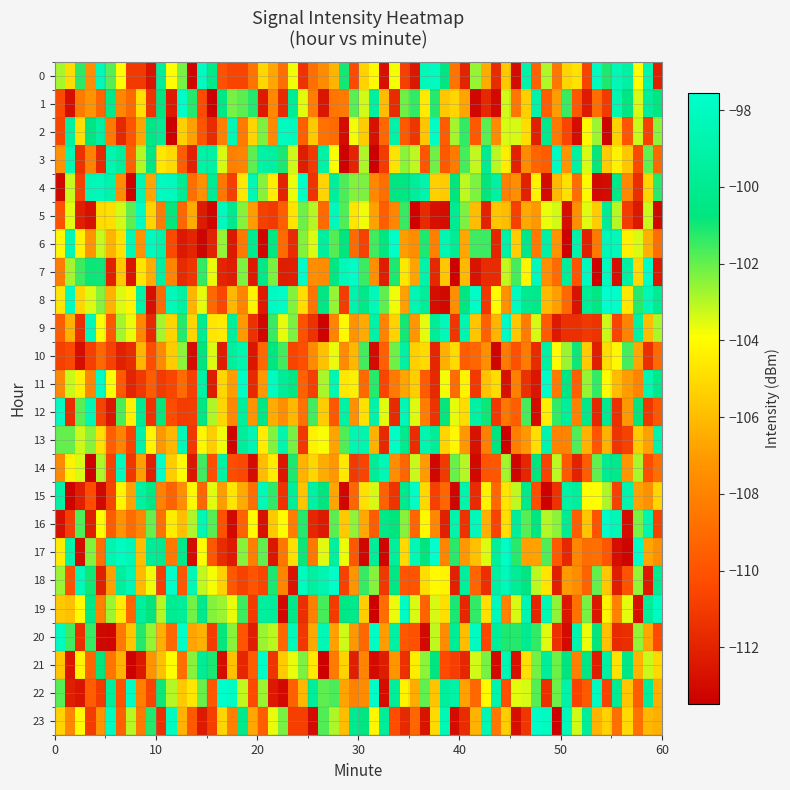

Which label corresponds to the smallest value in the chart?

59